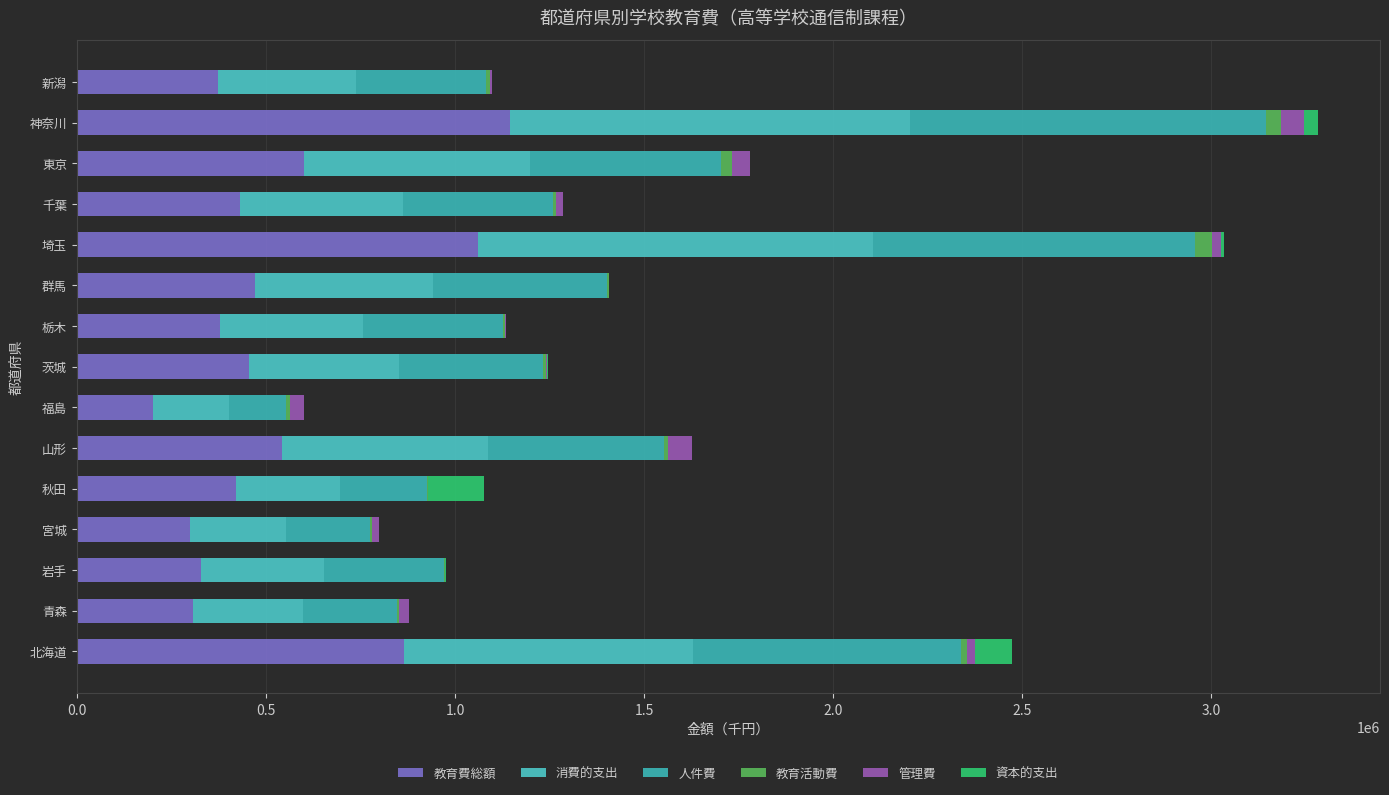

How many categories are shown in the chart?

15